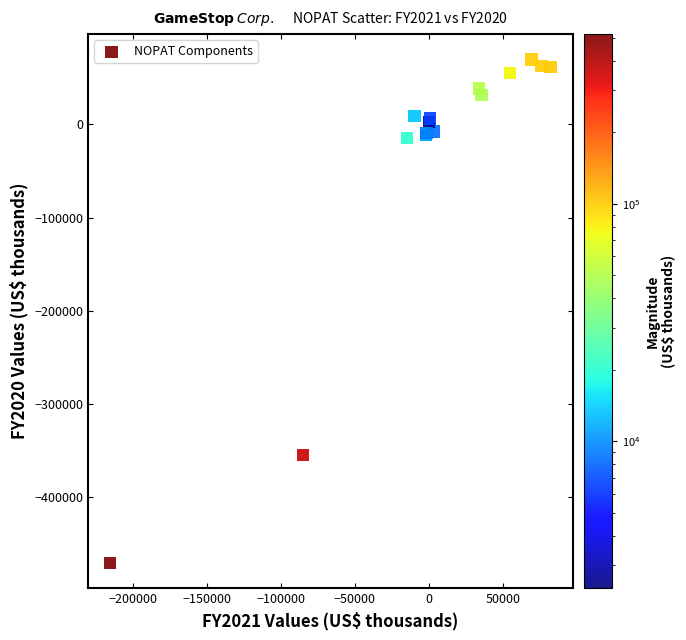

What Y value in the scatter plot is closest to -200441?

-355014